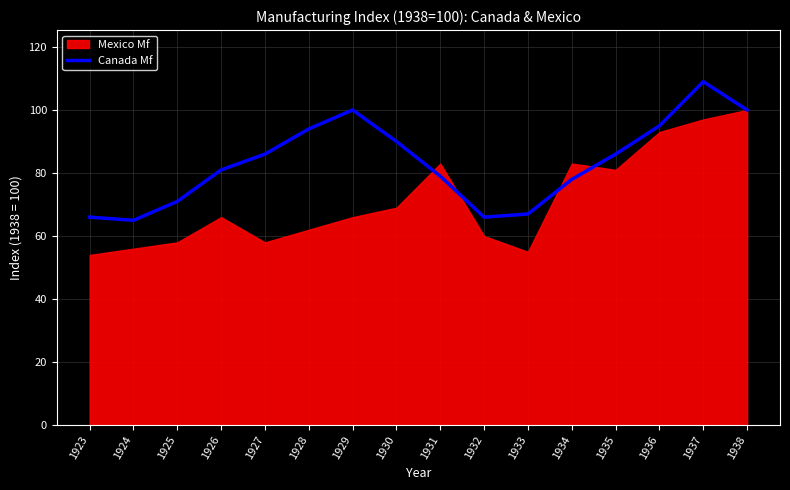

Which category has the highest value in the Canada Mf series?

1937